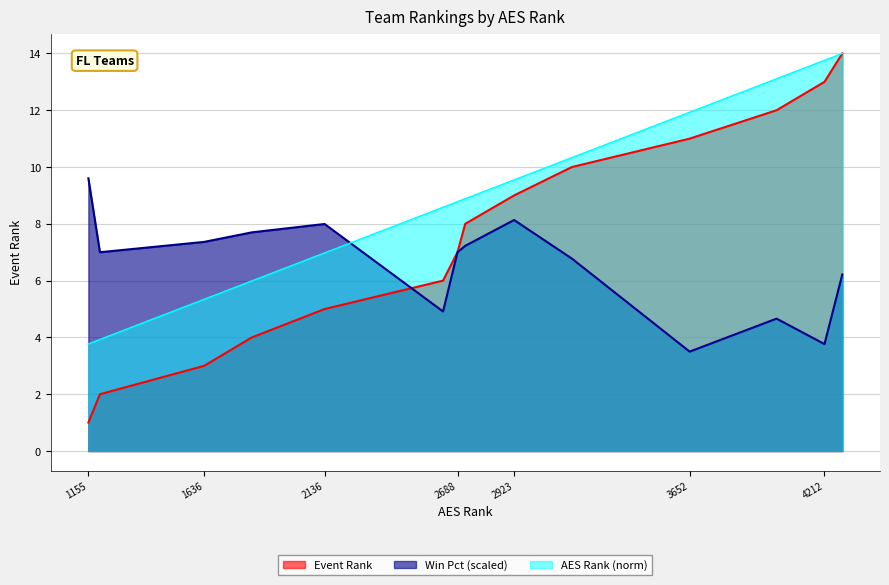

Reading left to right, what are all the values shown in this chart?

Event Rank: 1.0	2.0	3.0	4.0	5.0	6.0	7.0	8.0	9.0	10.0	11.0	12.0	13.0	14.0
AES Rank: 3.8	3.9	5.3	6.0	7.0	8.6	8.8	8.9	9.5	10.3	11.9	13.1	13.8	14.0